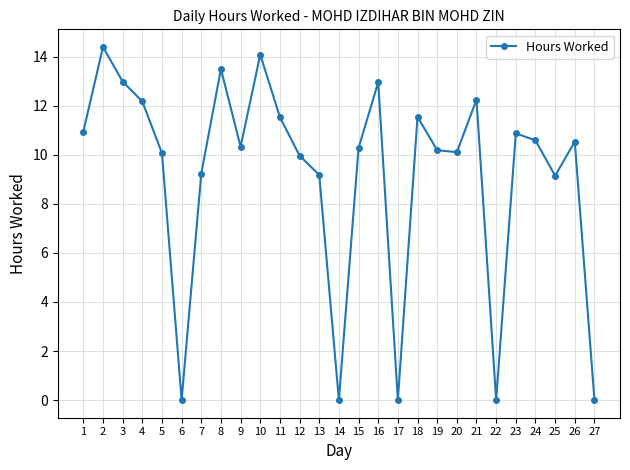

What is the sum of the values at 14 and 16?

13.0